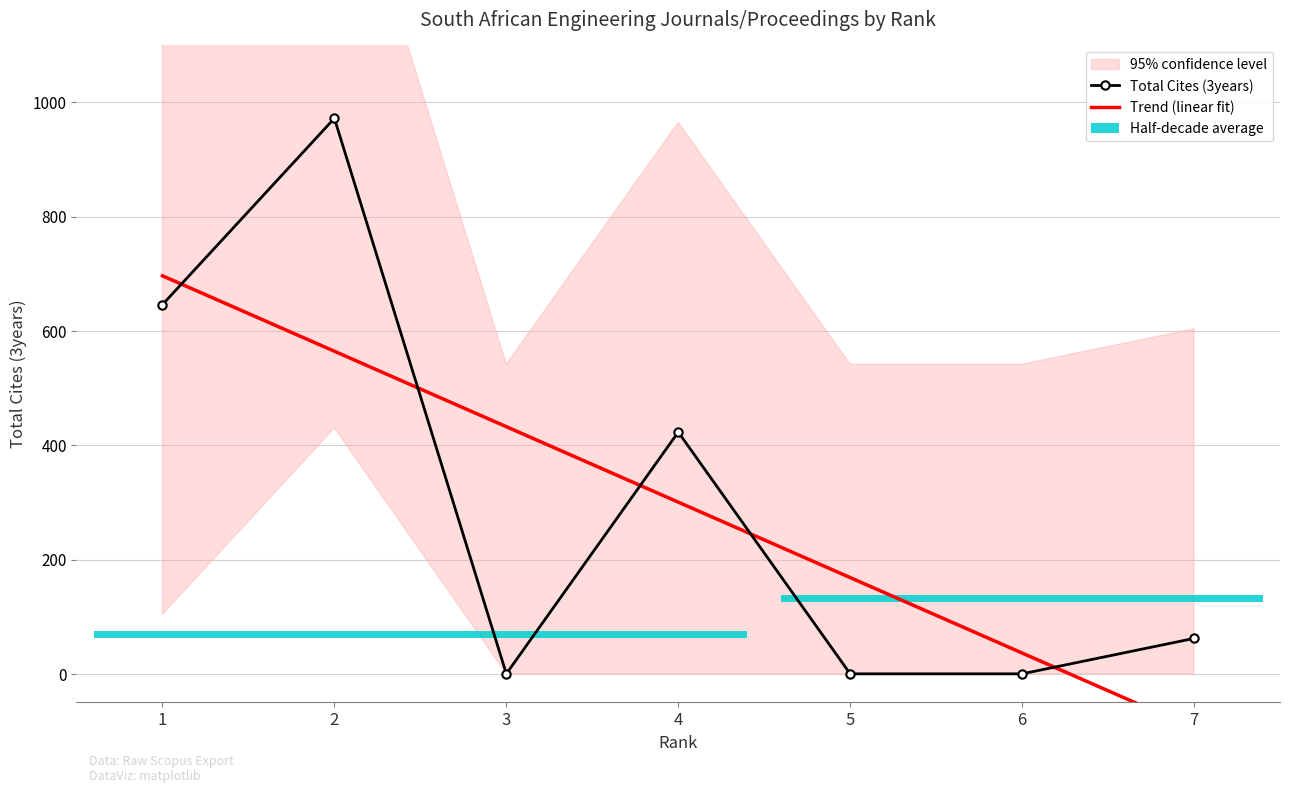

How many positive values does the Trend (linear fit) series have?

6